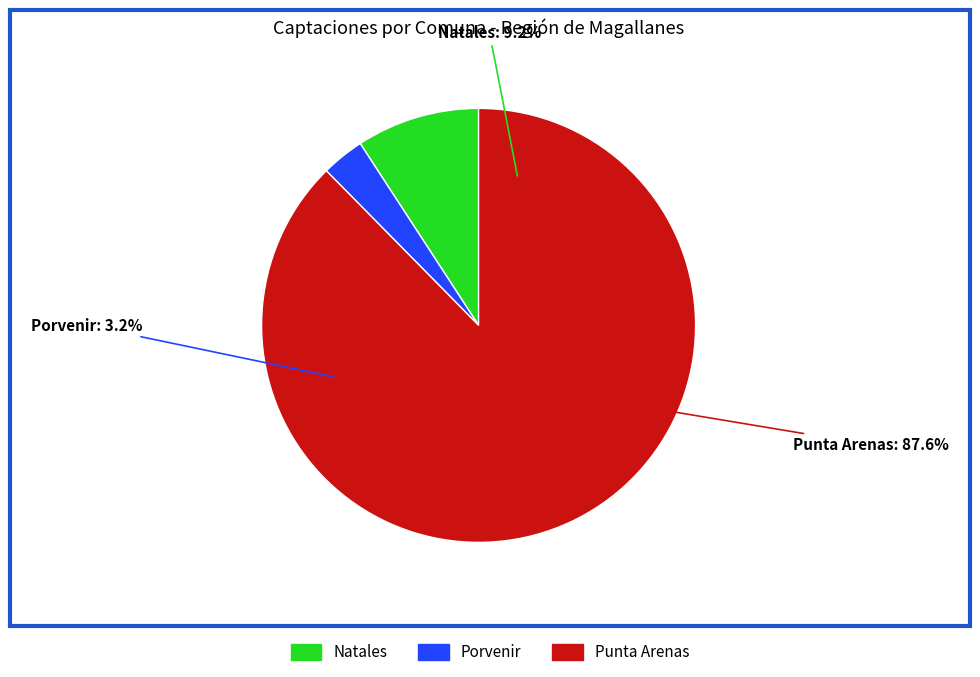

Which has a higher value, Natales or Porvenir?

Natales